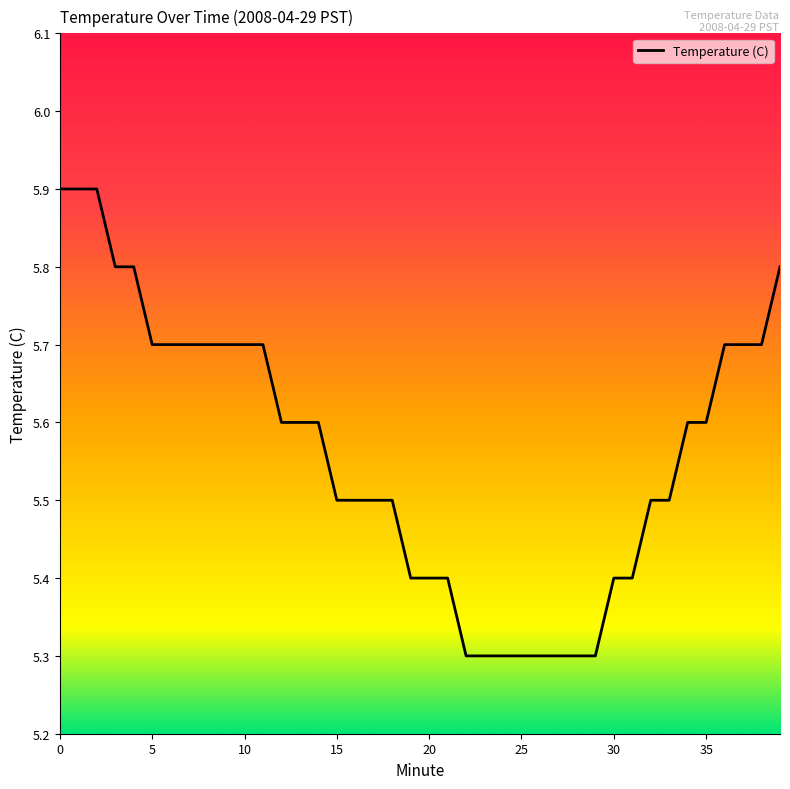

What is the difference between the maximum and minimum values?

0.6